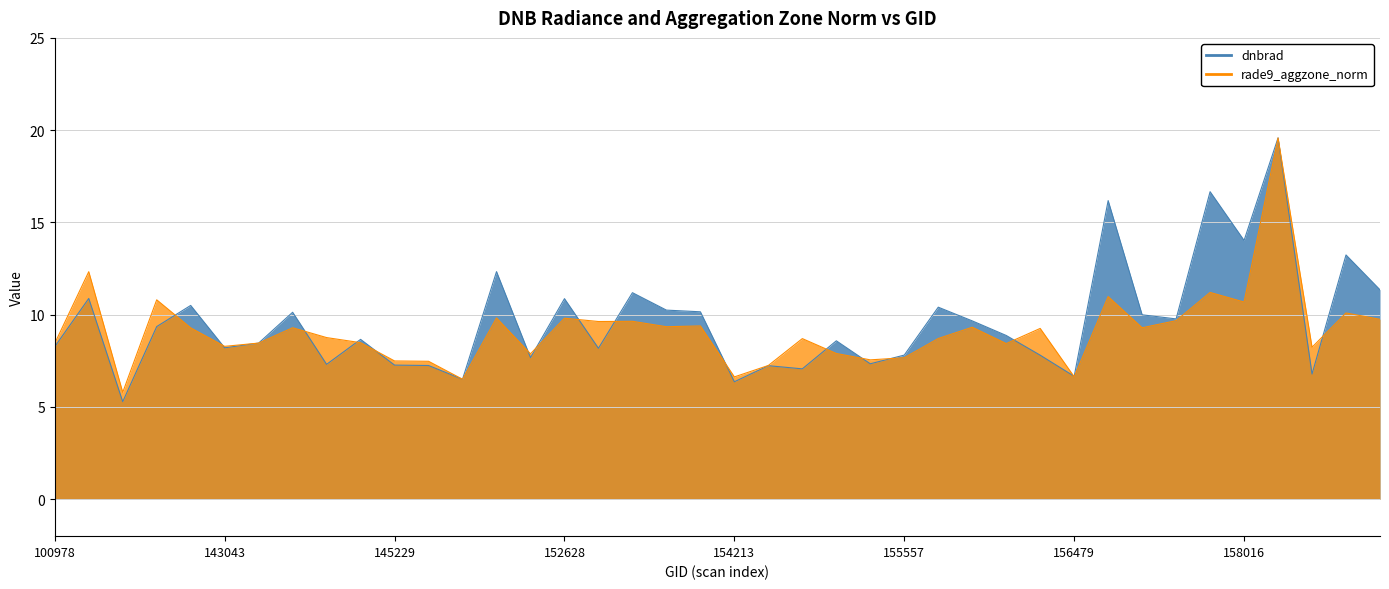

How many lines are shown in the chart?

2